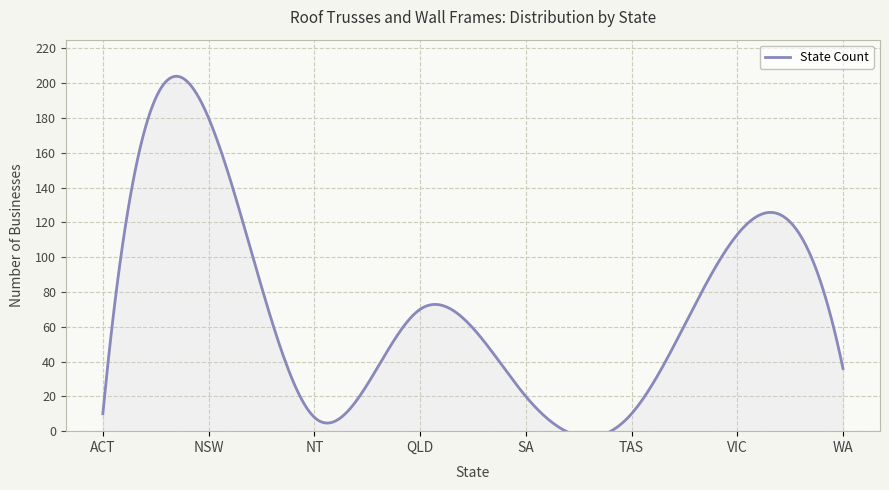

What is the difference between the values at ACT and SA?

10